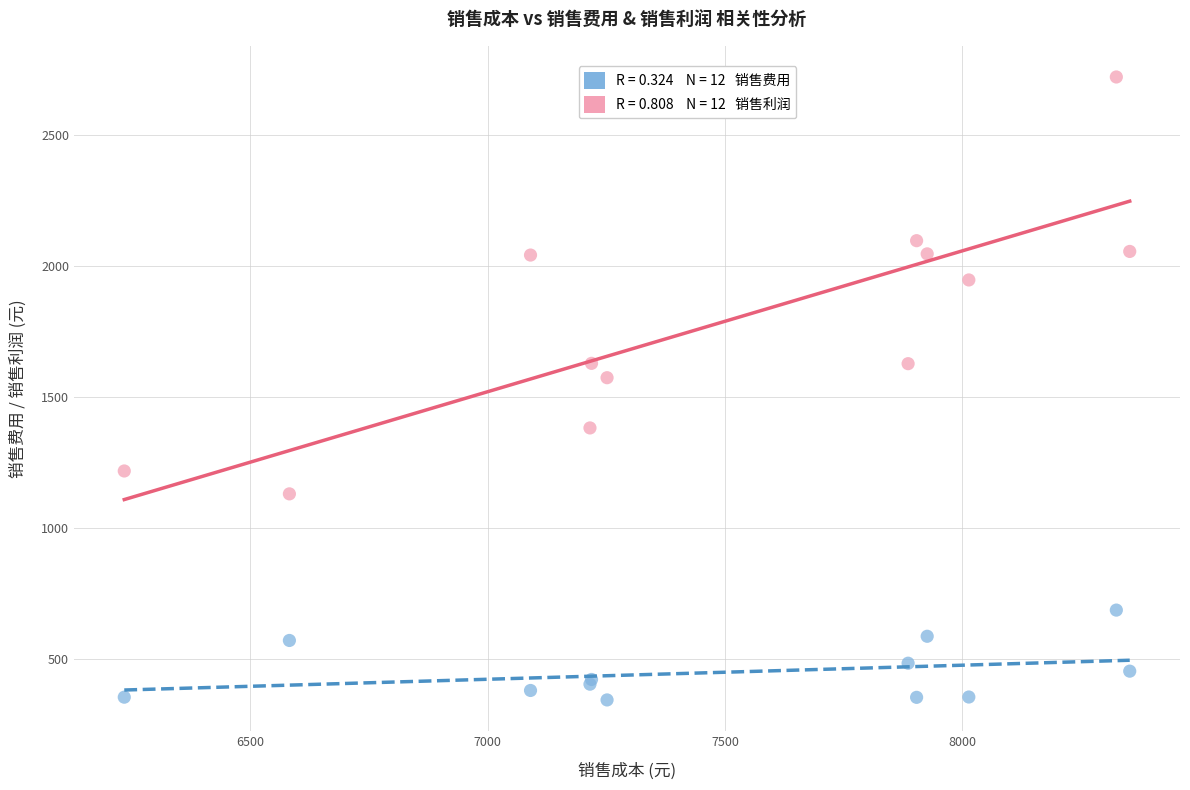

Across all series, what Y value is closest to 1531?

1572.8